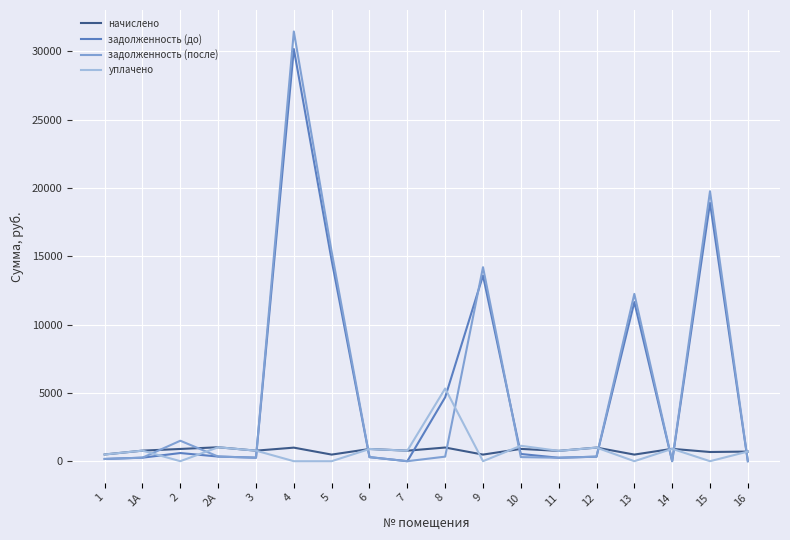

What is the greatest value displayed?

31441.6